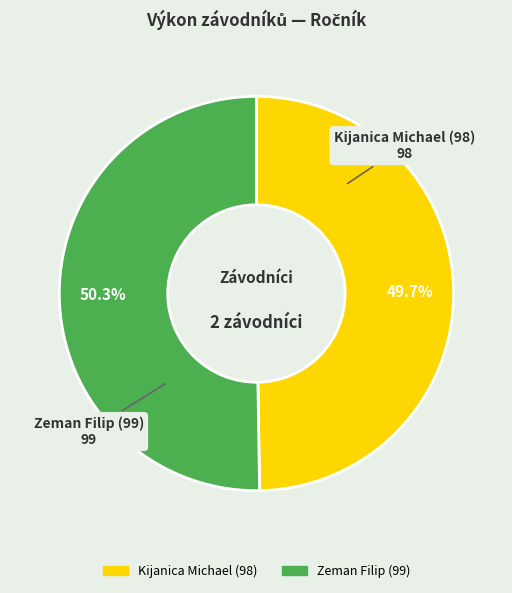

Between Kijanica Michael (98) and Zeman Filip (99), which is larger?

Zeman Filip (99)